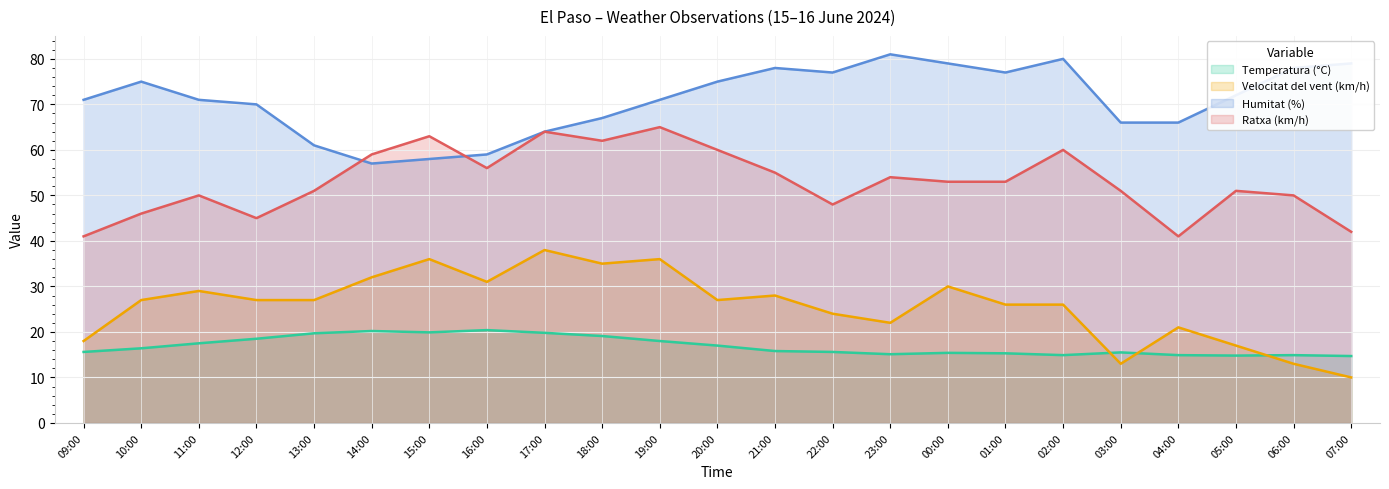

Is the value of Temperatura (°C) at 15:00 greater than the value of Humitat (%) at 09:00?

No